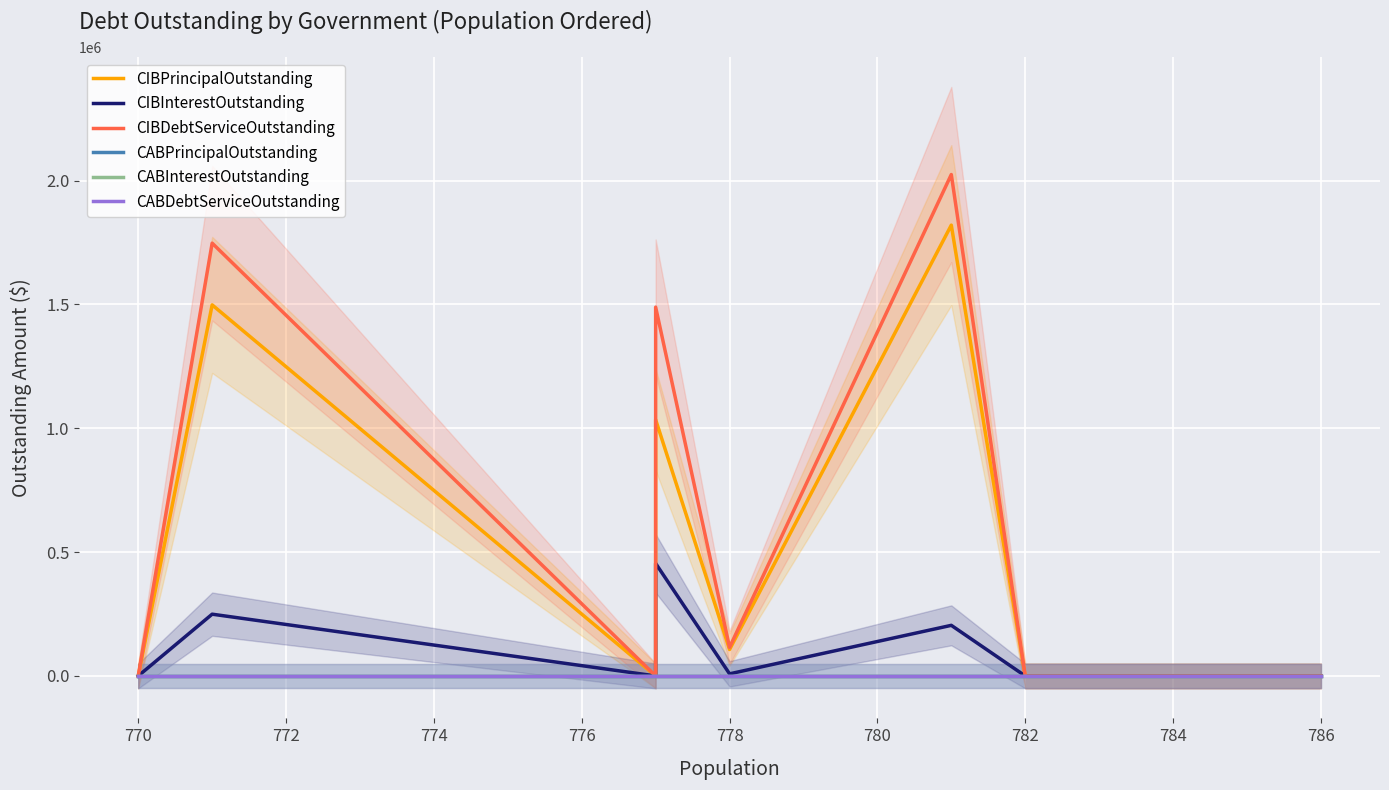

Is this an area chart (filled region under the line)?

No